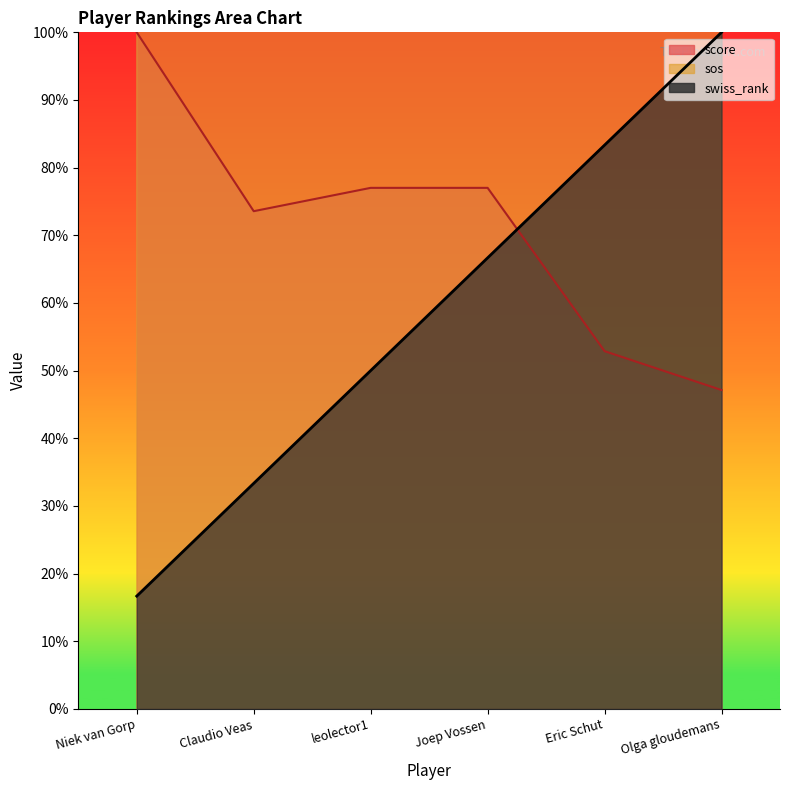

Is the value of score at Olga gloudemans greater than the value of sos at Eric Schut?

No